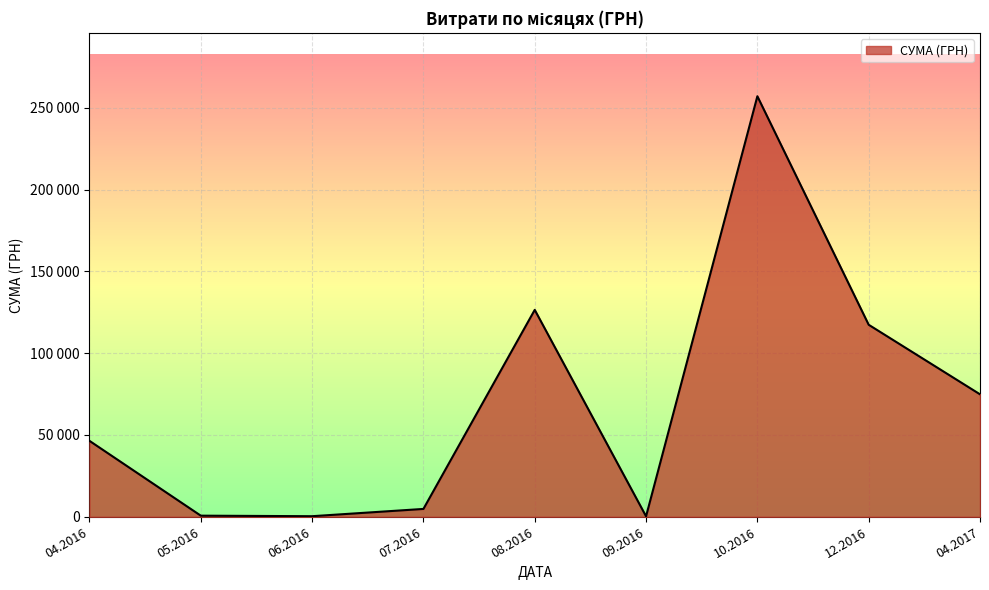

Is this an area chart (filled region under the line)?

Yes